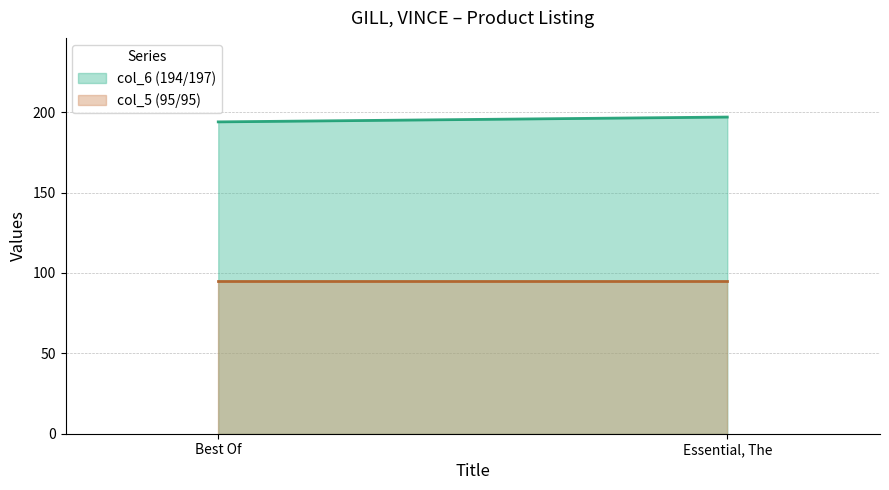

Which series has the largest range (max minus min)?

col_6 (194/197) (line)